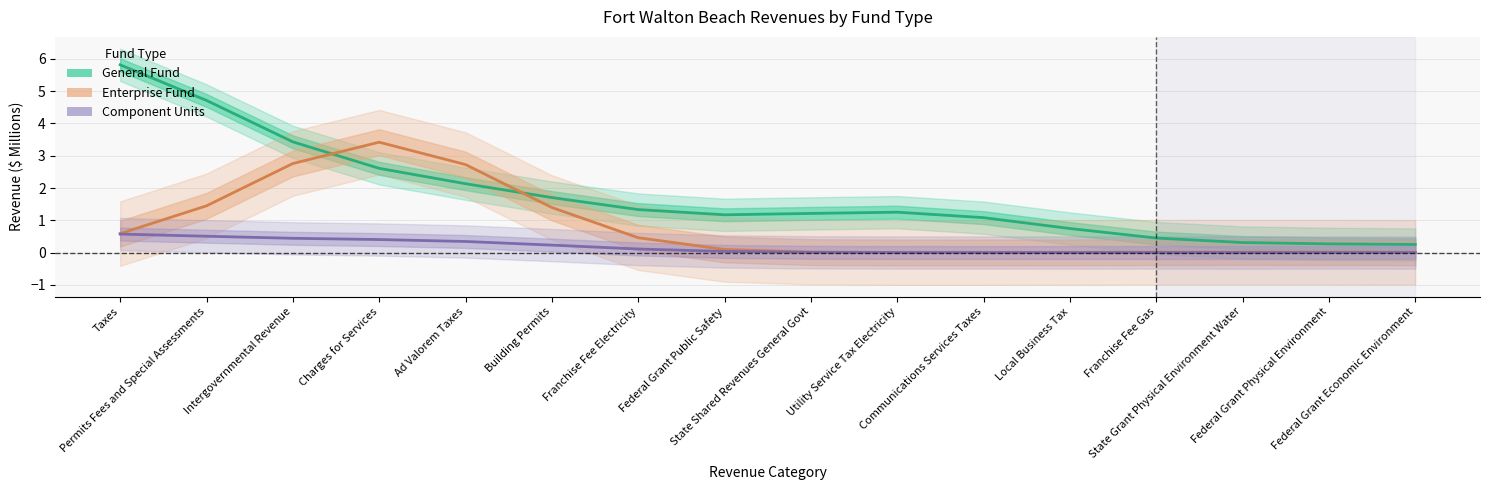

Reading left to right, what are all the values shown in this chart?

General Fund: 5.8	4.7	3.4	2.6	2.1	1.7	1.3	1.2	1.2	1.3	1.1	0.7	0.4	0.3	0.3	0.2
Enterprise Fund: 0.6	1.4	2.8	3.4	2.7	1.4	0.5	0.1	0.0	0.0	0.0	0.0	0.0	0.0	0.0	0.0
Component Units: 0.6	0.5	0.4	0.4	0.3	0.2	0.1	0.0	0.0	0.0	0.0	0.0	0.0	0.0	0.0	0.0